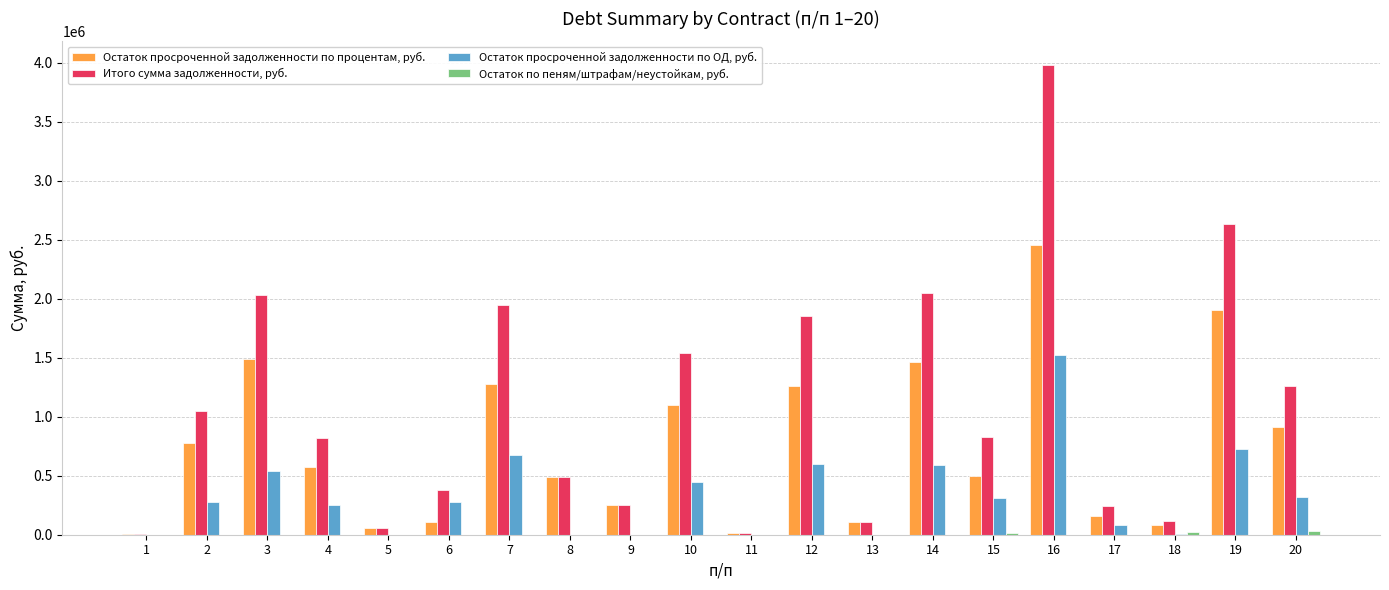

What is the spread (max minus min) of values at 14?

2048251.4